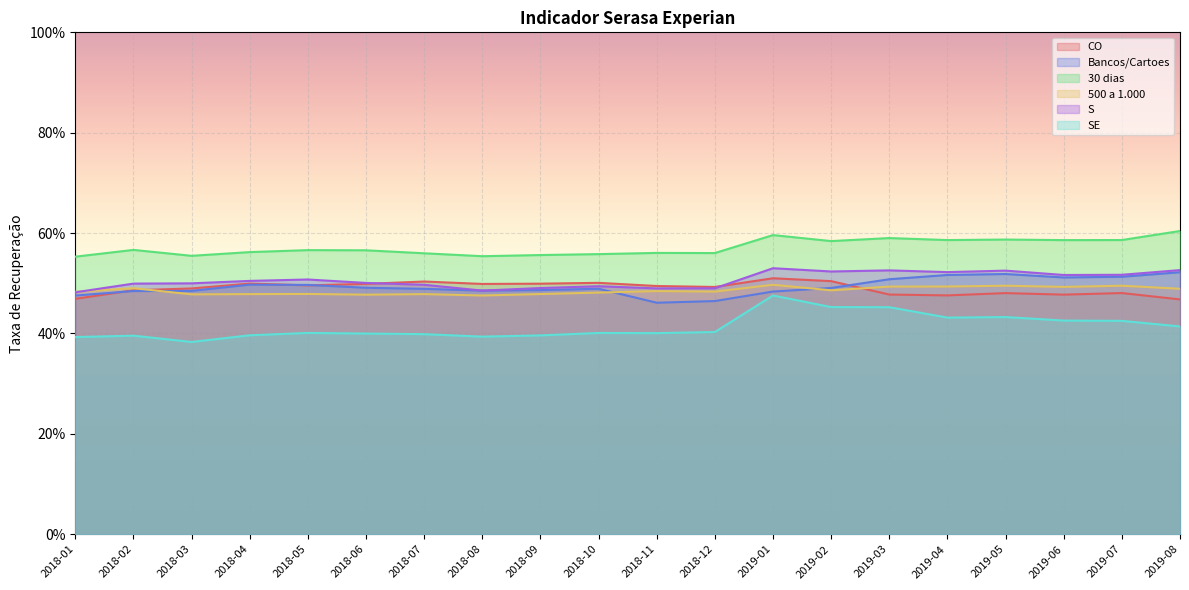

The S series shows 0.3 at 2018-07. True or false?

False